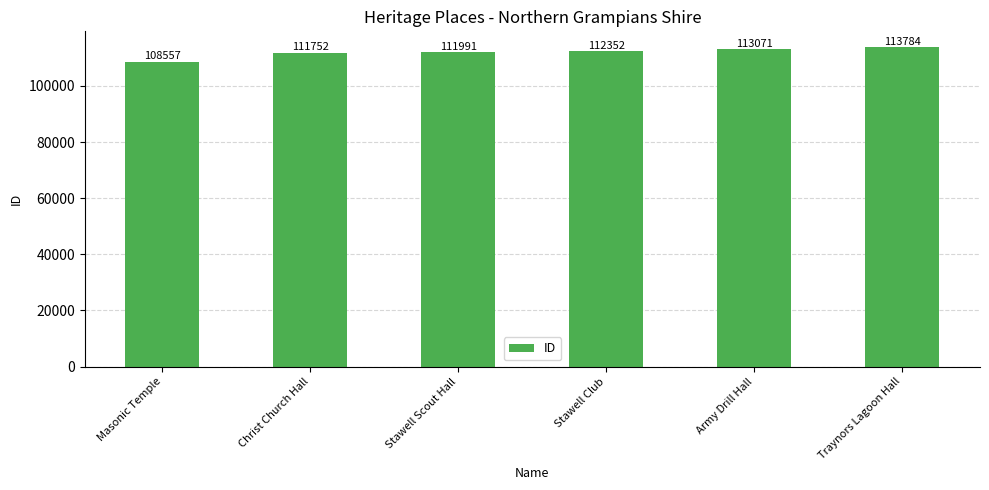

What is the difference between the maximum and minimum values?

5227